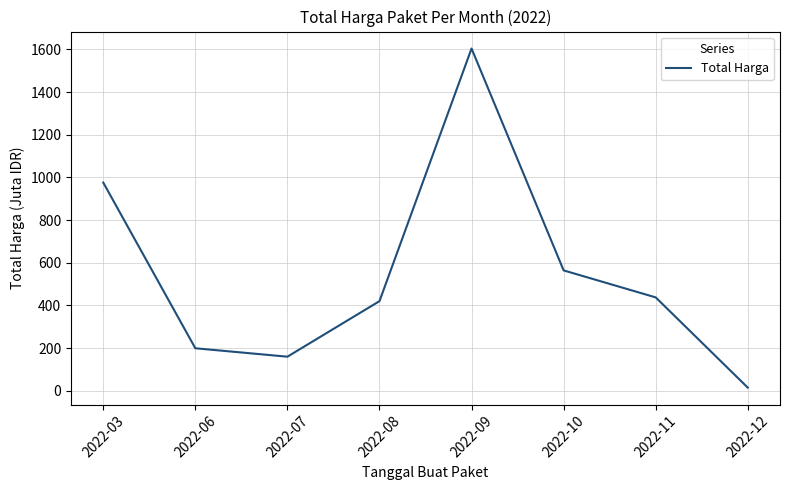

Which label corresponds to the smallest value in the chart?

2022-12